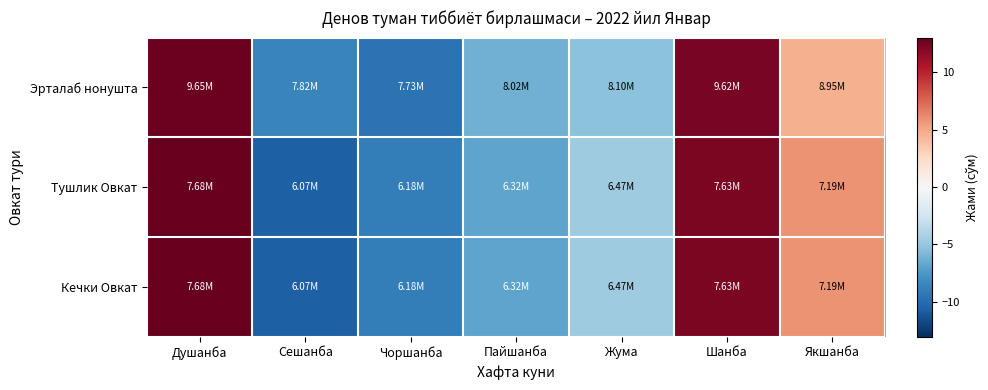

What is the spread (max minus min) of values at Душанба?

0.2